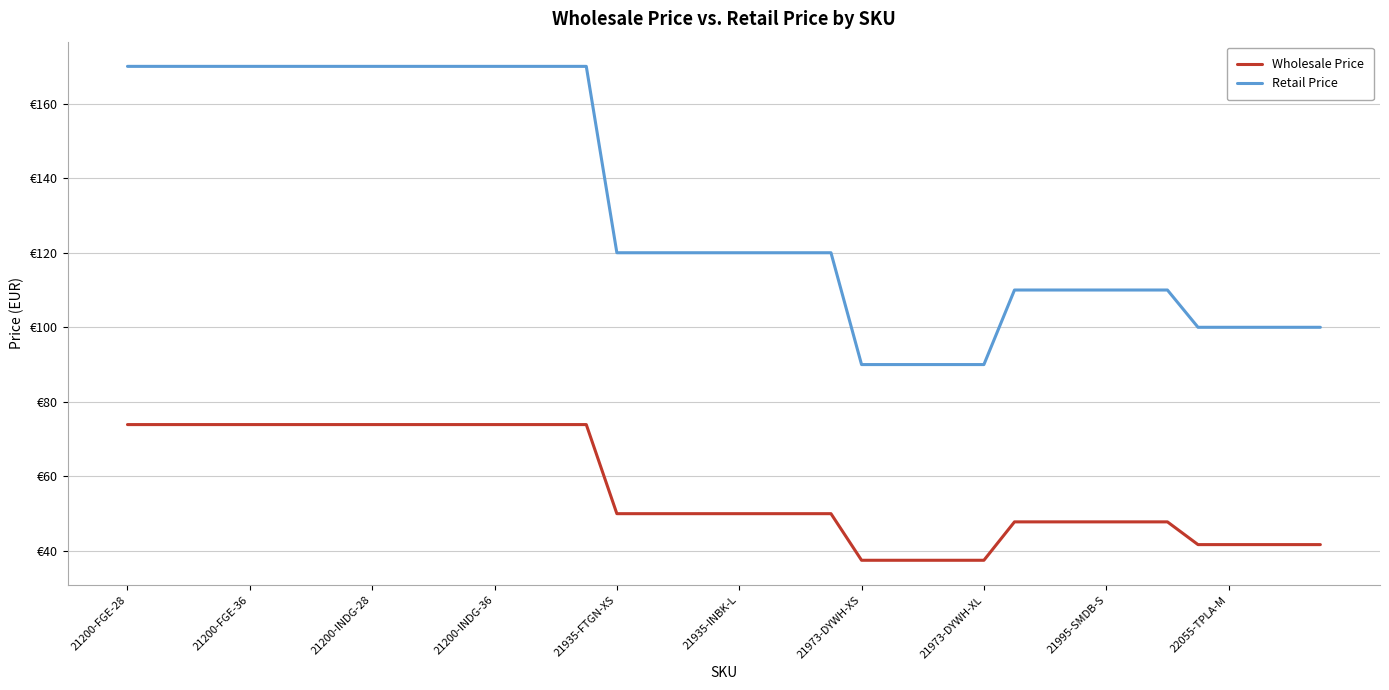

What are all the series names shown in the legend?

Wholesale Price, Retail Price